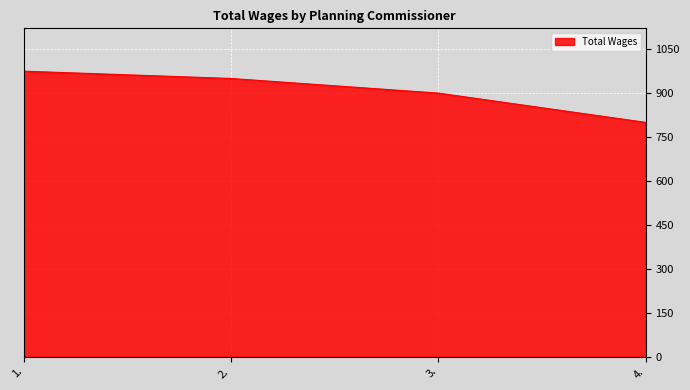

What is the ratio of the value at 2. to the value at 4.?

1.2